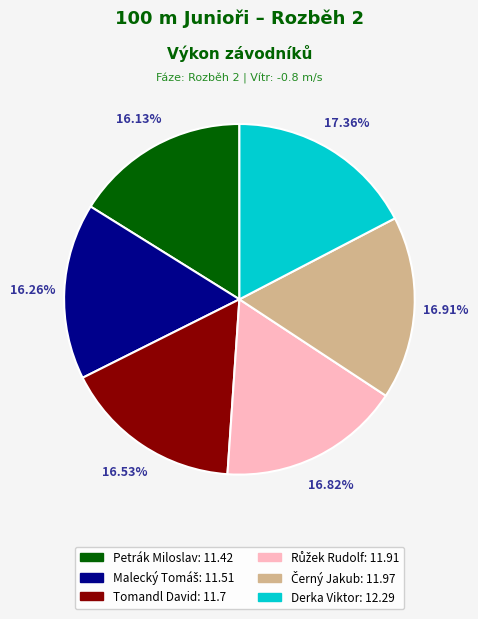

What percentage is NOT represented by Tomandl David?

83.5%